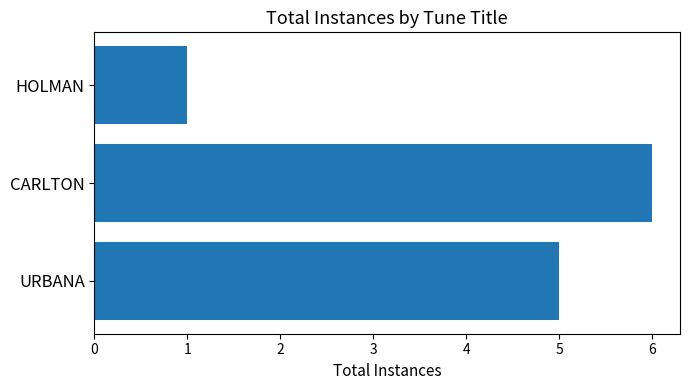

The value at URBANA is 5. True or false?

True